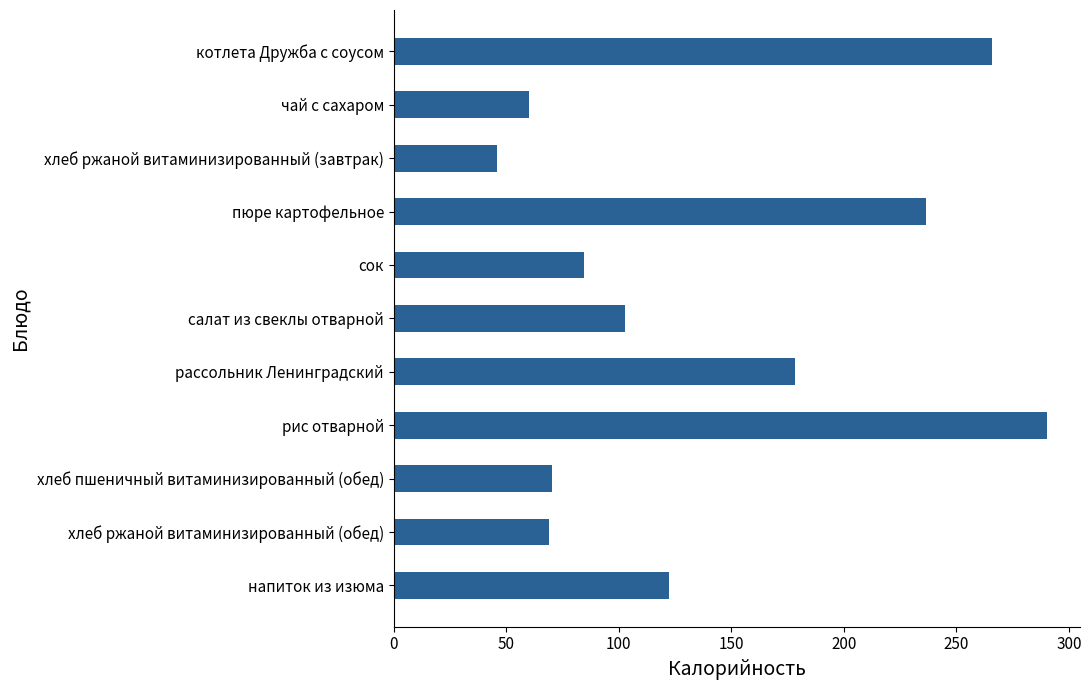

What is the value of the 11th bar from the top?

122.2